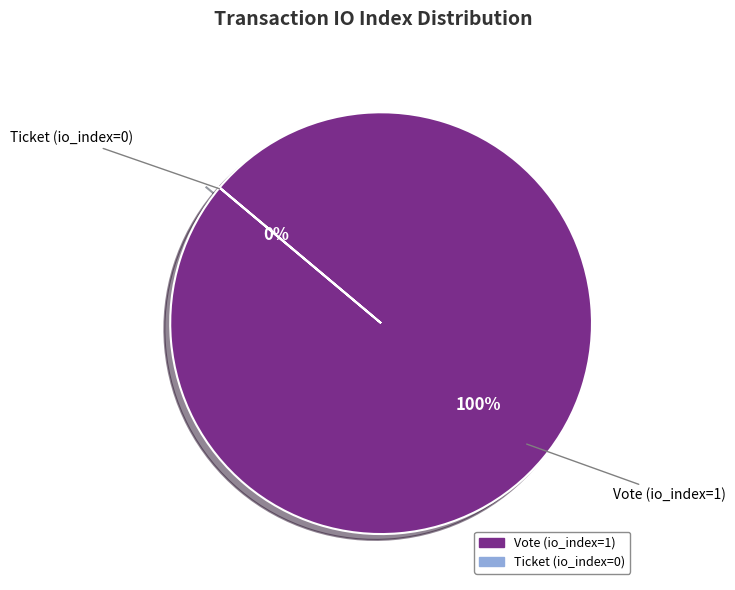

How many slices are in this pie chart?

2